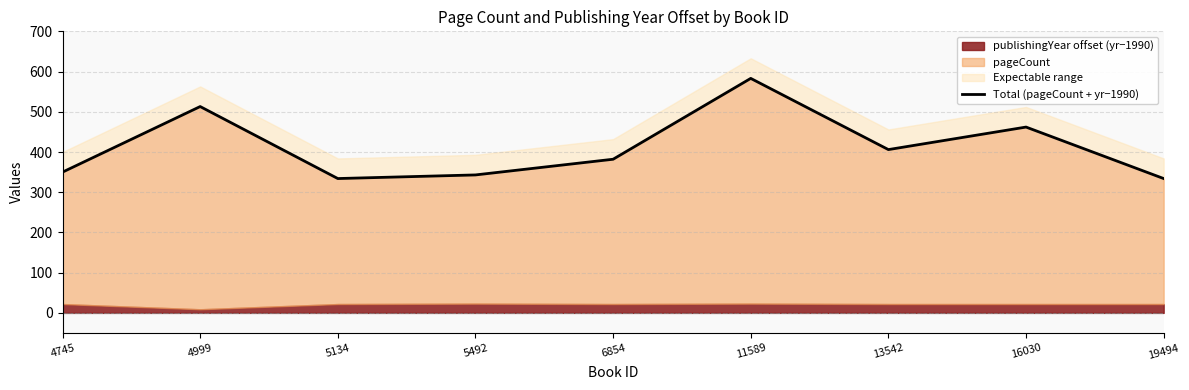

True or false: the data shows 457 at 5134.

False